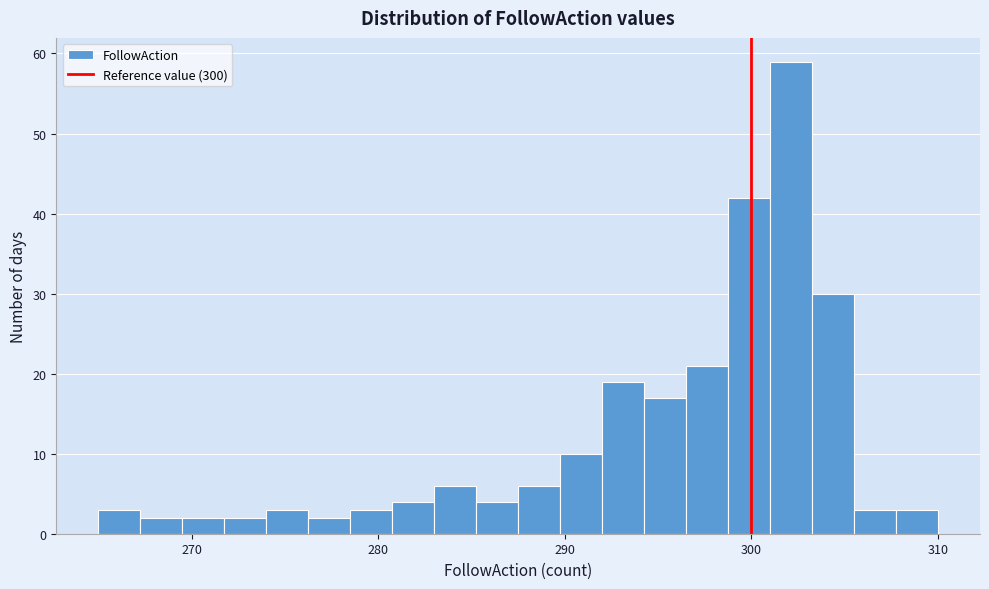

Around what value on the x-axis is the tallest bar? Give the approximate position of its centre, as read against the axis.

302